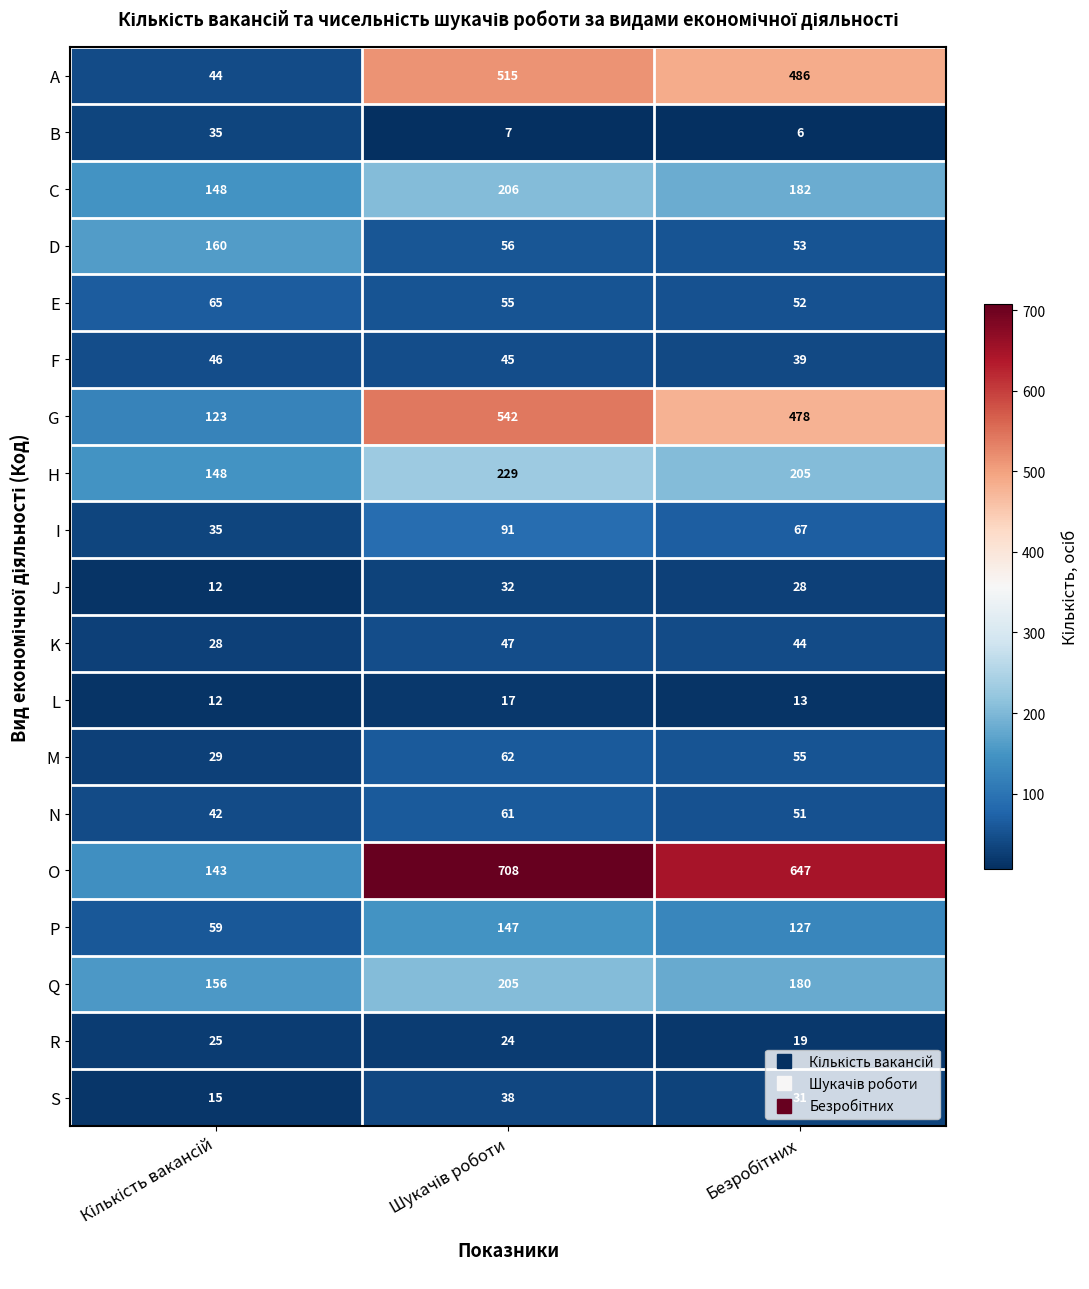

Which series has the widest spread of values?

O